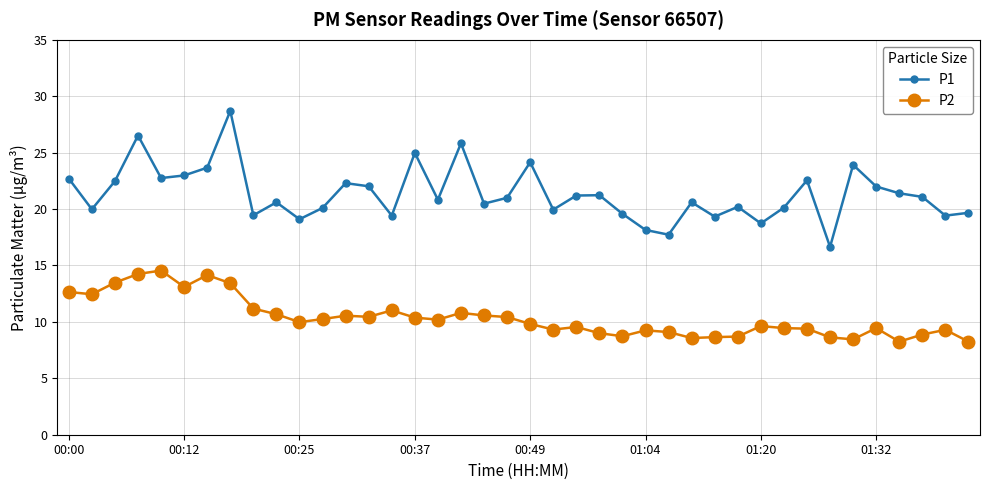

What is the value of the P1 point at the 1st from the left?

22.7